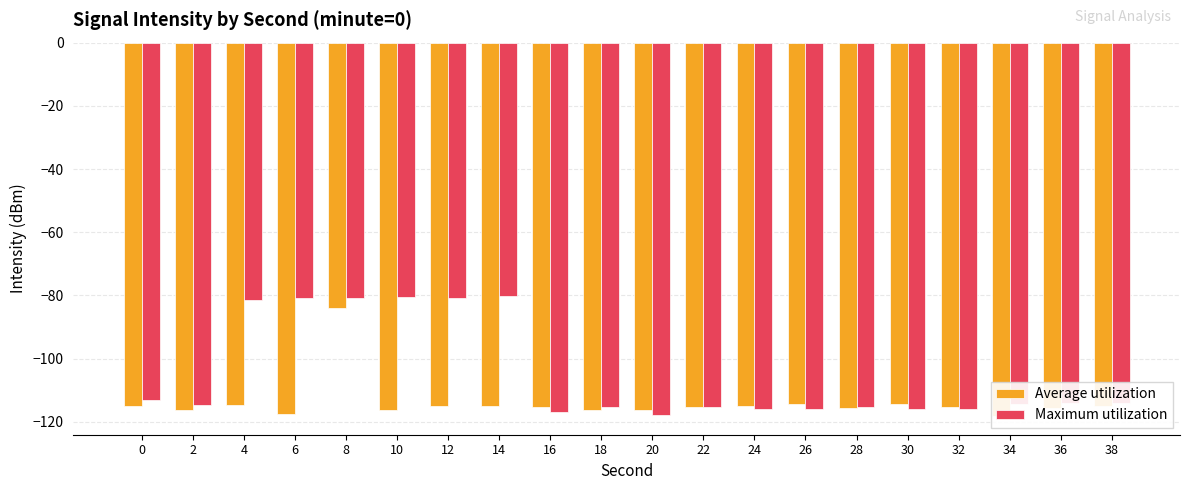

What is the sum of the Average utilization values at 26 and 30?

-228.7